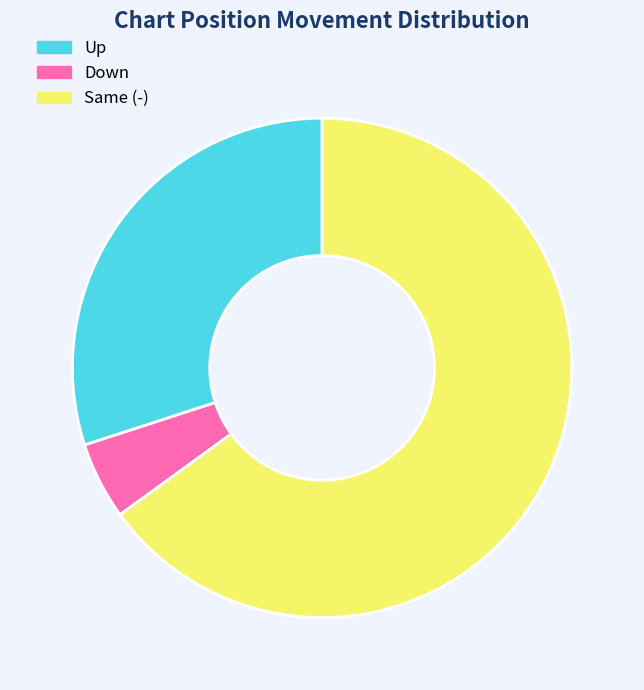

Which slice is the smallest?

Down